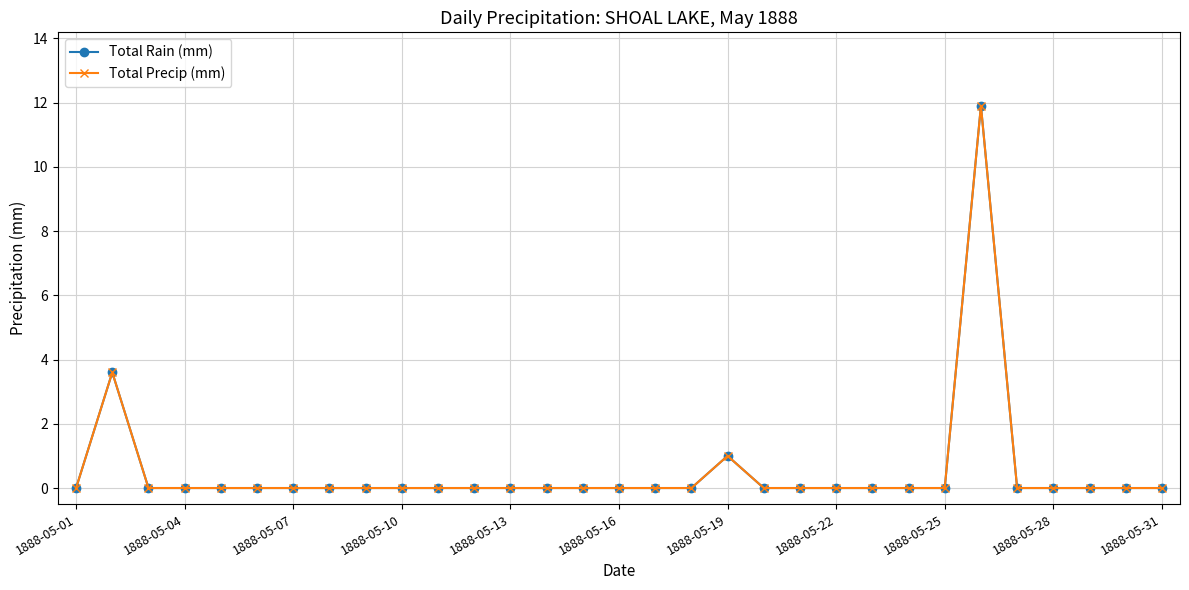

Reading left to right, what are all the values shown in this chart?

Total Rain (mm): 0.0	3.6	0.0	0.0	0.0	0.0	0.0	0.0	0.0	0.0	0.0	0.0	0.0	0.0	0.0	0.0	0.0	0.0	1.0	0.0	0.0	0.0	0.0	0.0	0.0	11.9	0.0	0.0	0.0	0.0	0.0
Total Precip (mm): 0.0	3.6	0.0	0.0	0.0	0.0	0.0	0.0	0.0	0.0	0.0	0.0	0.0	0.0	0.0	0.0	0.0	0.0	1.0	0.0	0.0	0.0	0.0	0.0	0.0	11.9	0.0	0.0	0.0	0.0	0.0